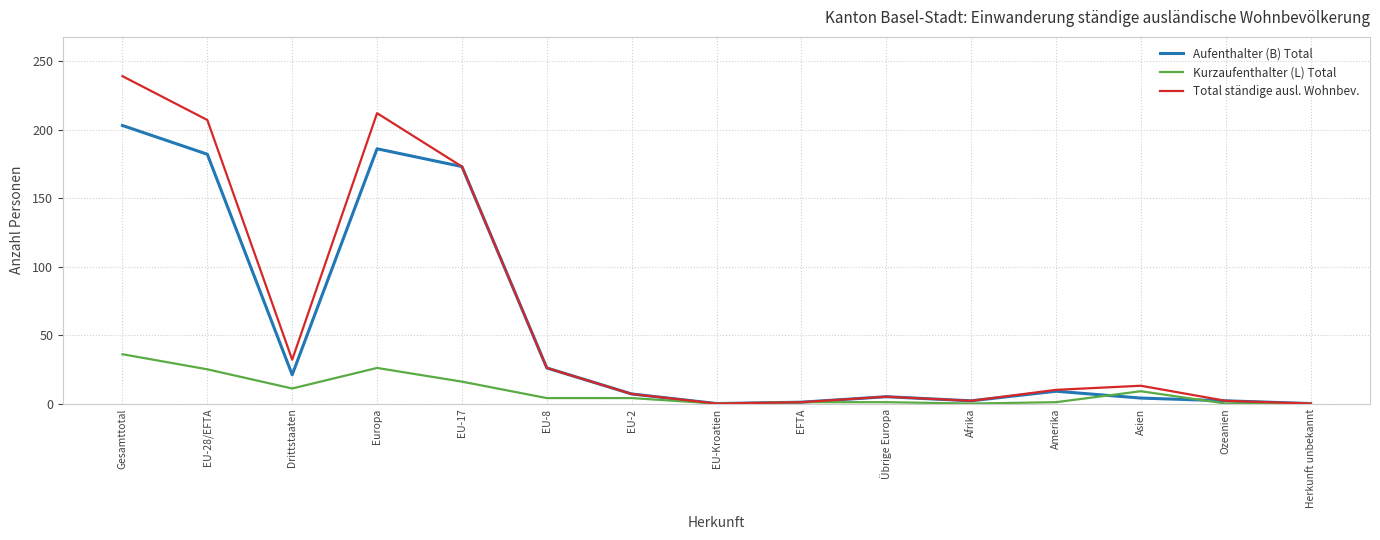

What is the difference between the maximum and minimum values in the Aufenthalter (B) Total series?

203